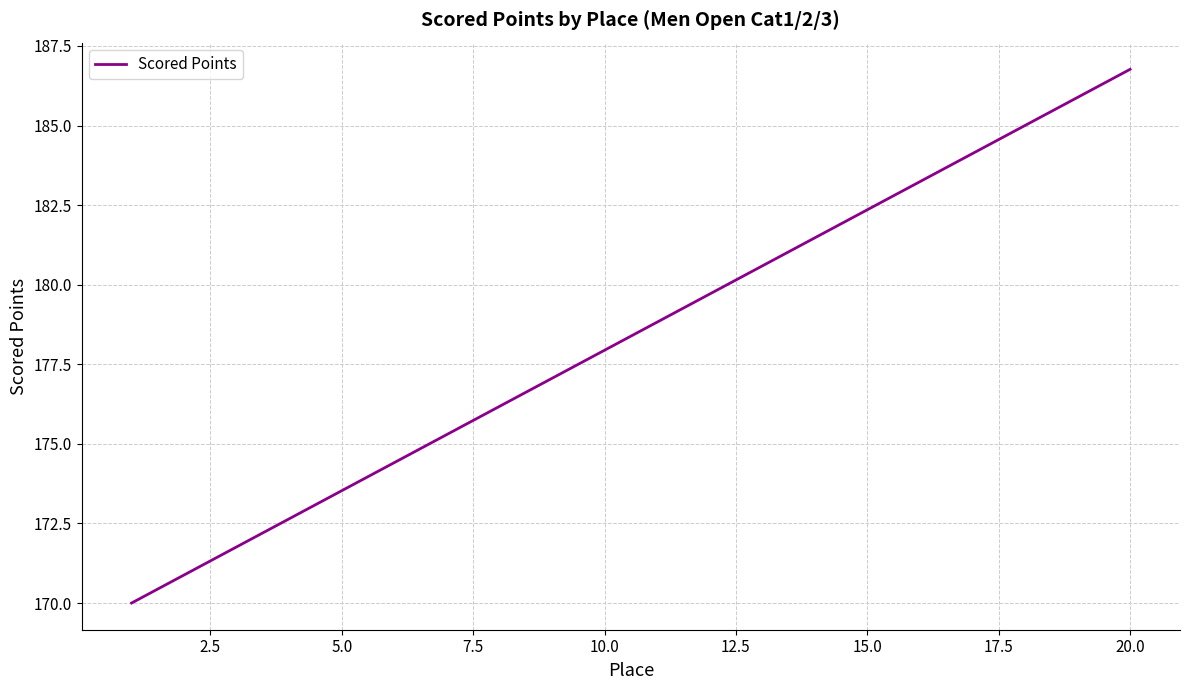

What is the difference between the second highest and second lowest values?

15.0